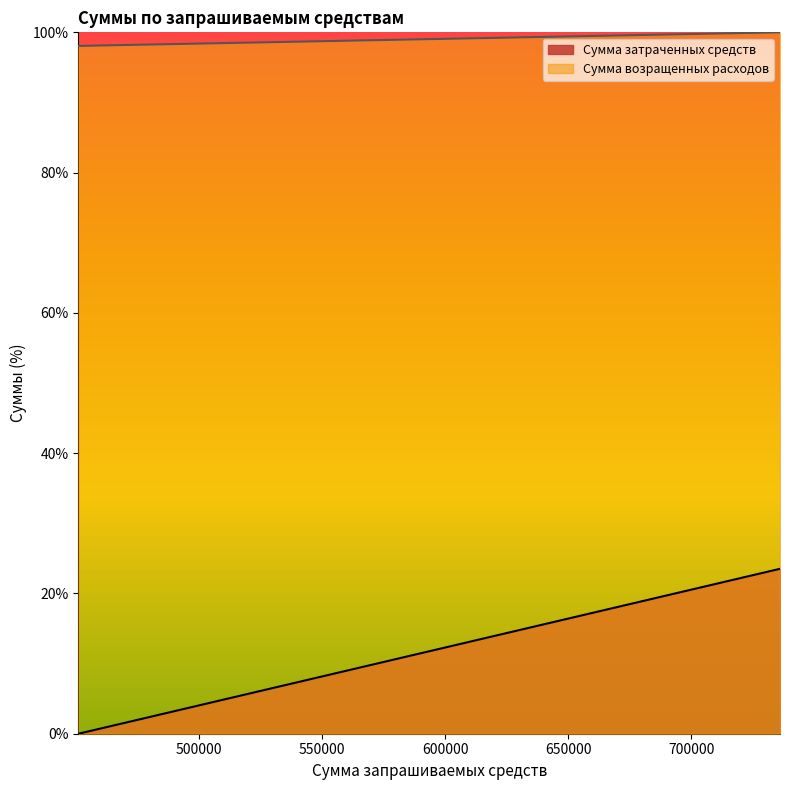

Which series has the largest total across all categories?

Сумма возращенных расходов